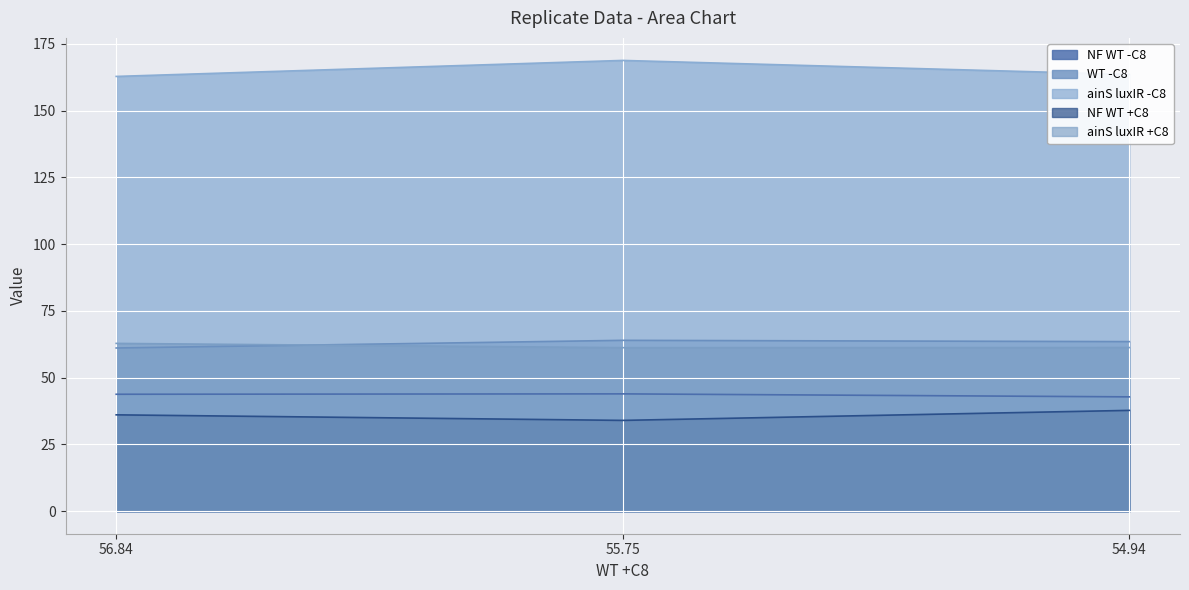

What is the difference between the maximum and minimum values in the NF WT -C8 series?

1.1